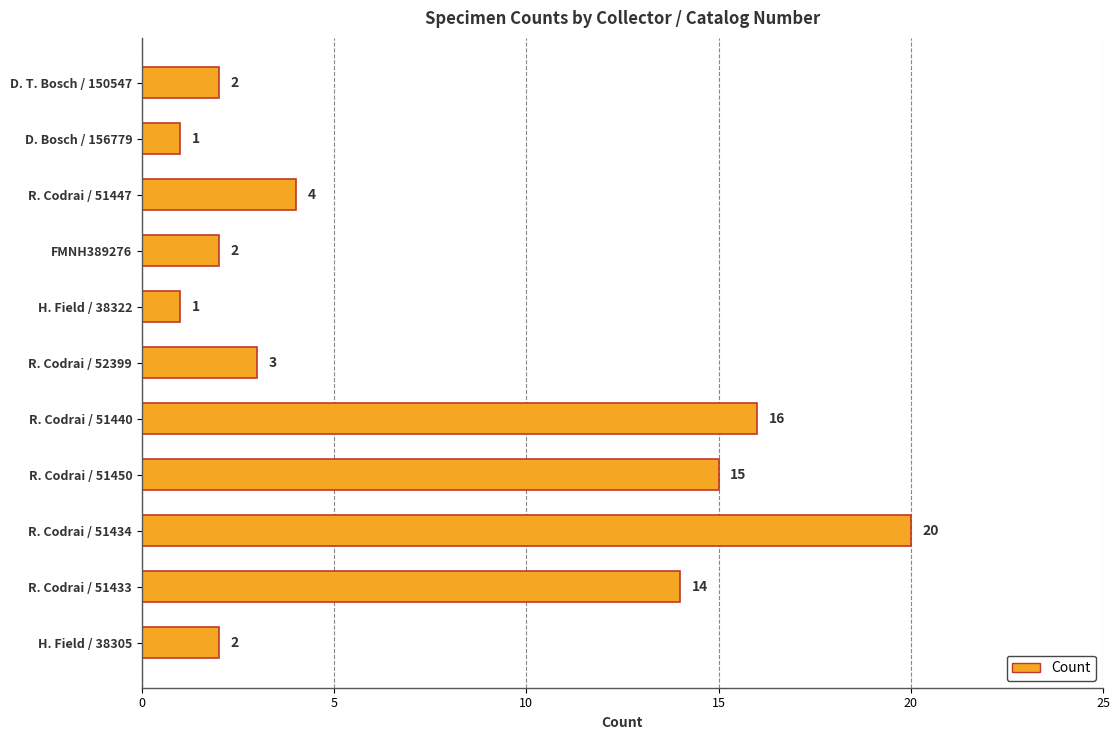

The chart shows a value of 9 at R. Codrai / 51433. True or false?

False